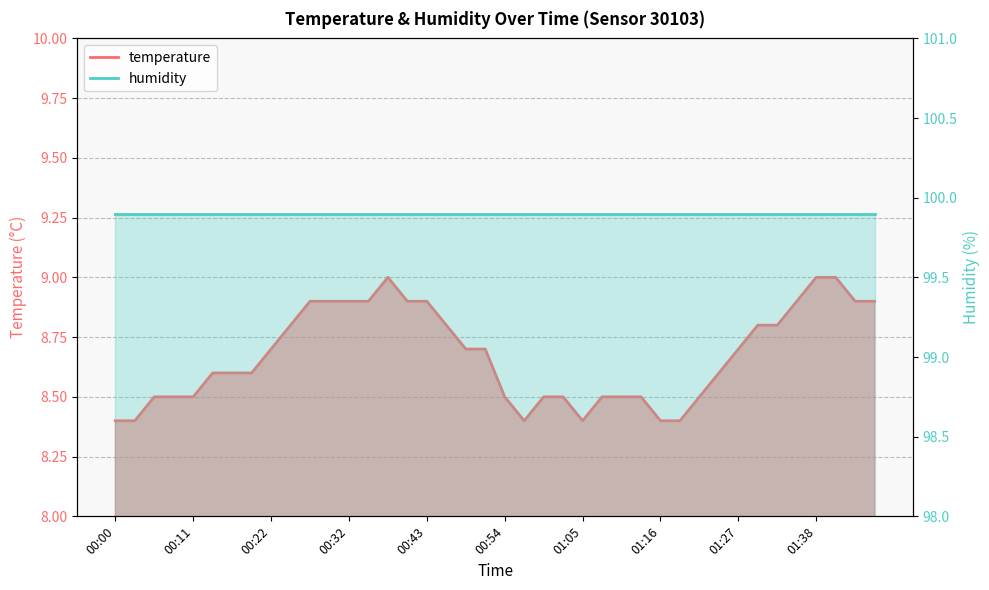

Which label corresponds to the smallest value in the chart?

00:00